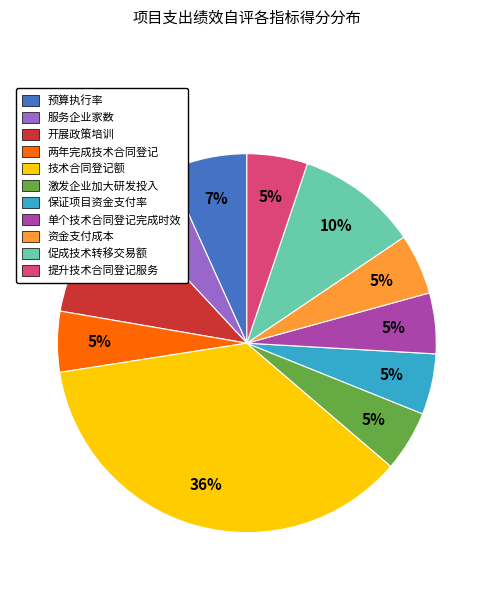

Is it true that 两年完成技术合同登记 is 5% of the pie?

True